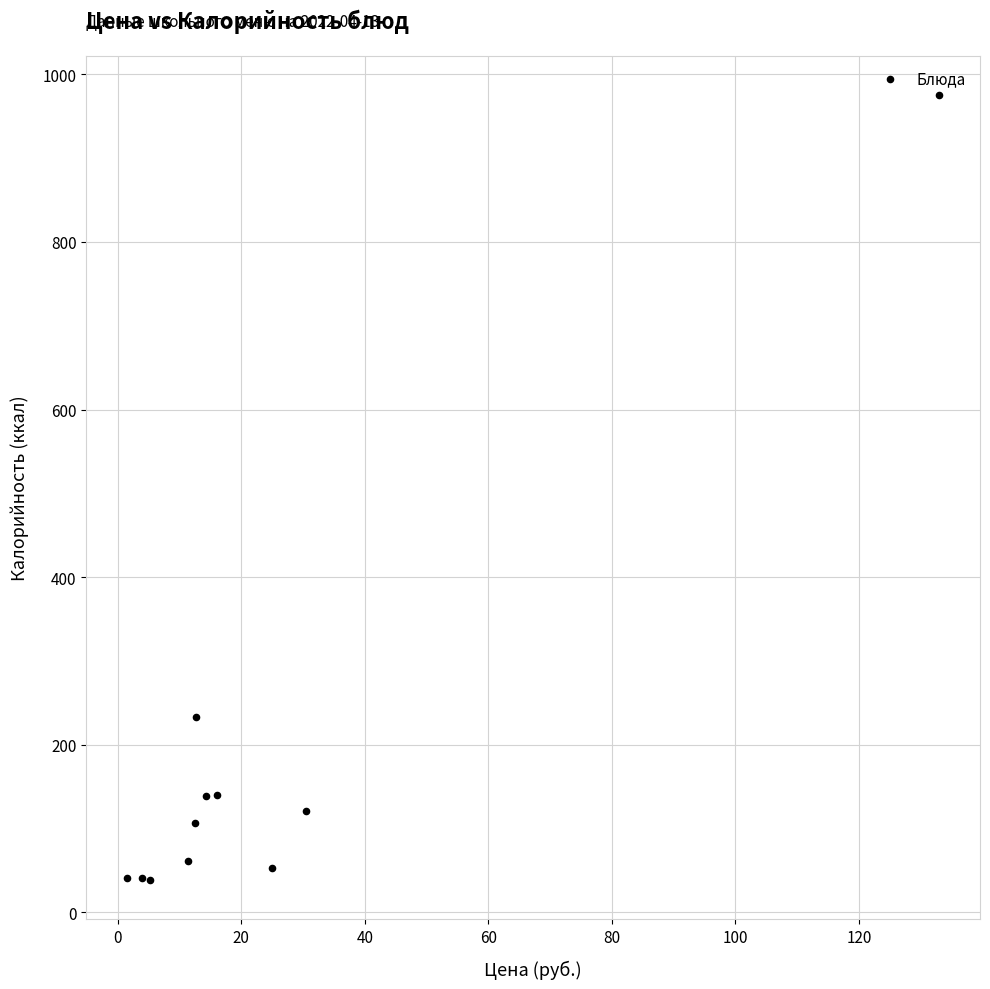

What Y value in the scatter plot is closest to 506?

233.2